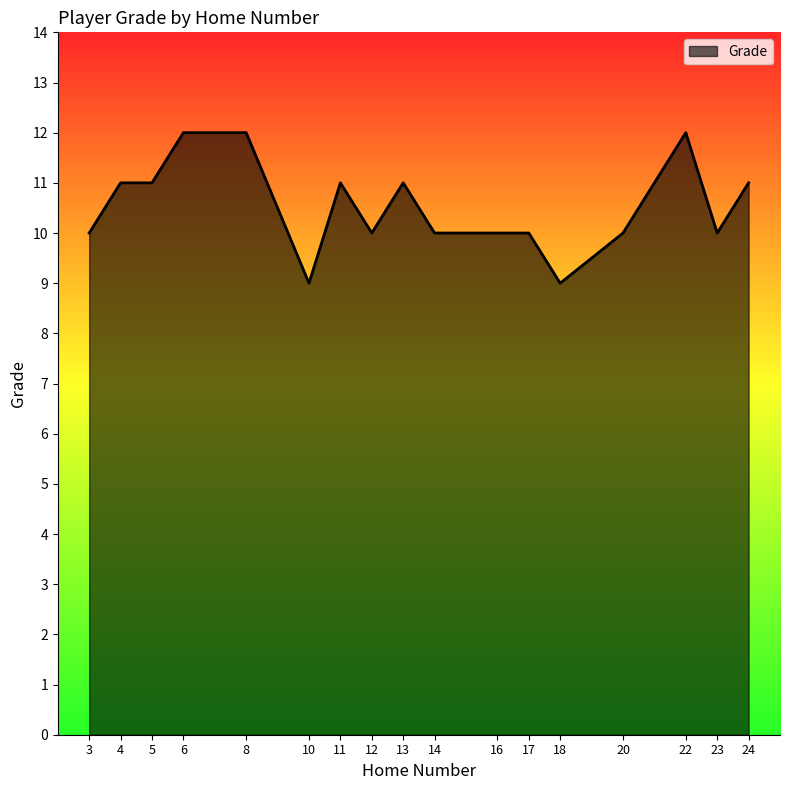

What is the difference between the maximum and minimum values?

3